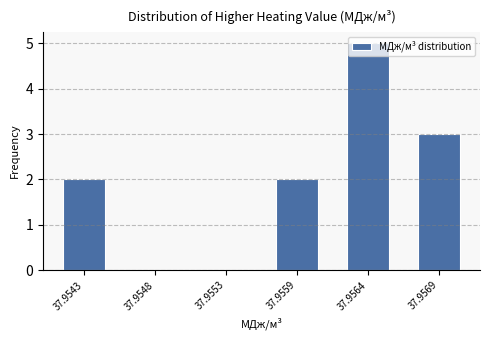

The chart shows a value of 1 at 37.9569. True or false?

False